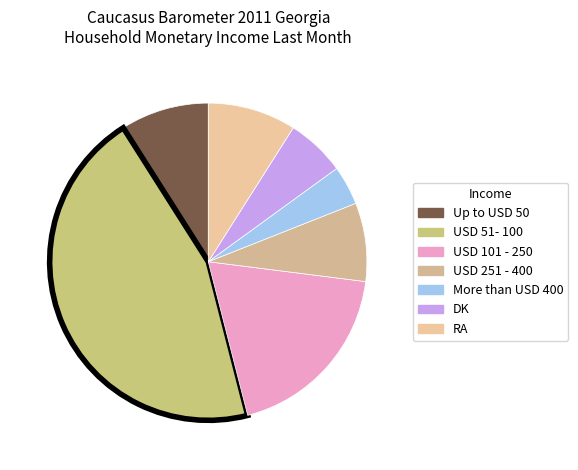

To the nearest percent, what percentage of the pie is More than USD 400?

4%